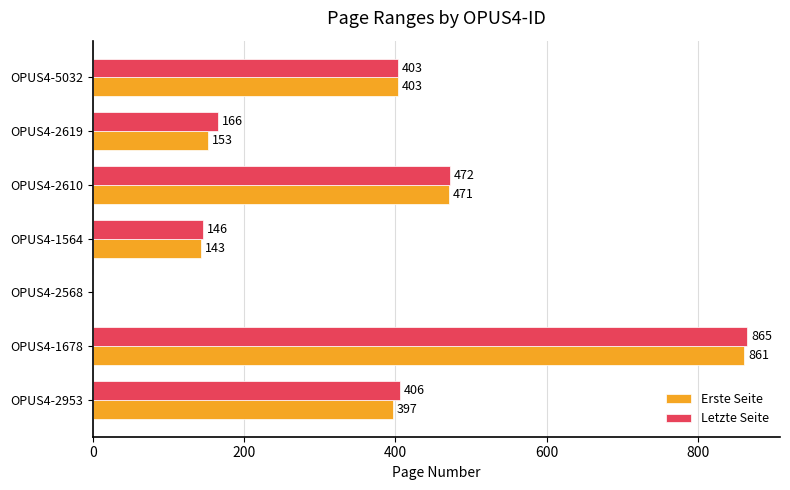

How many series are shown in this chart?

2